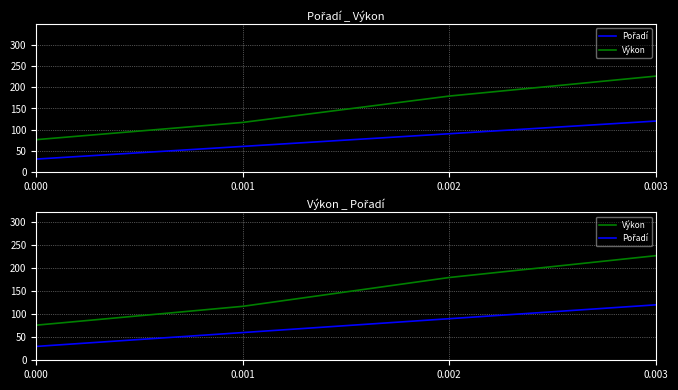

List the series in order of their overall mean, lowest first.

Pořadí, Výkon